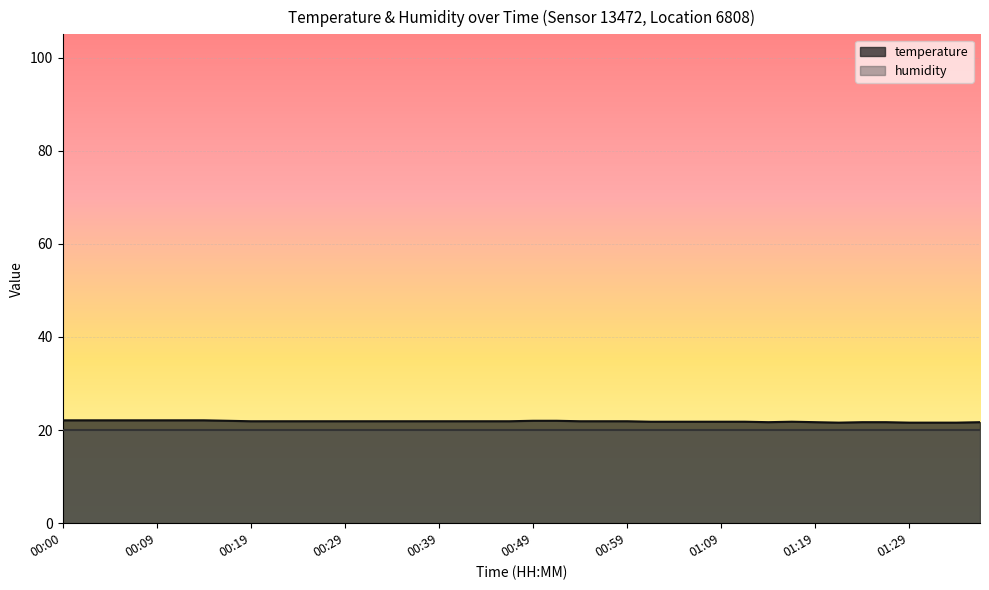

The value at 00:31 is 32.0. True or false?

False